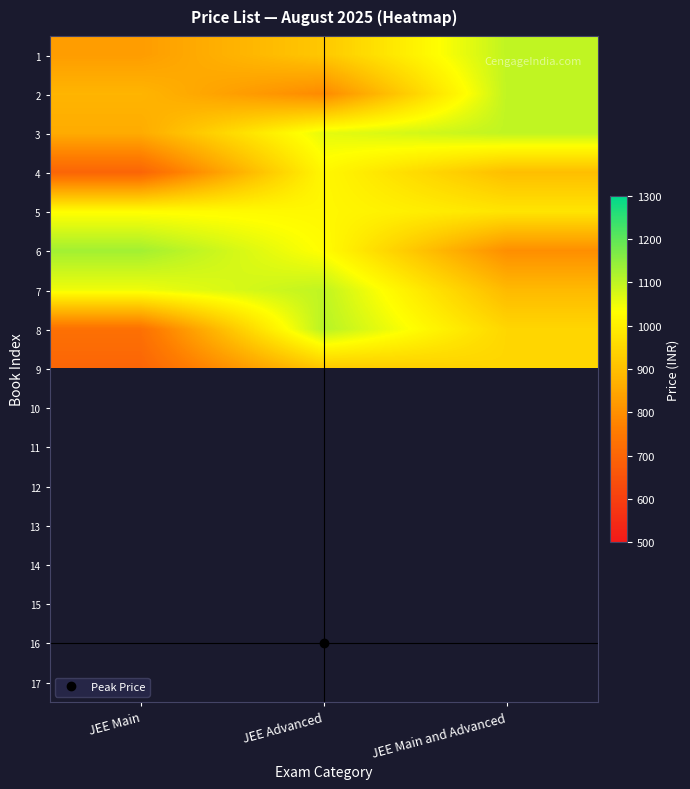

Is it true that 15 equals 1179.0 at JEE Advanced?

True